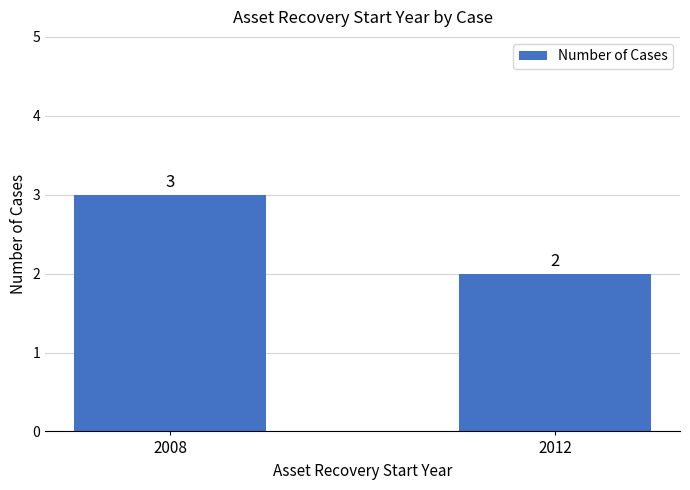

What is the value of the 1st bar from the left?

3